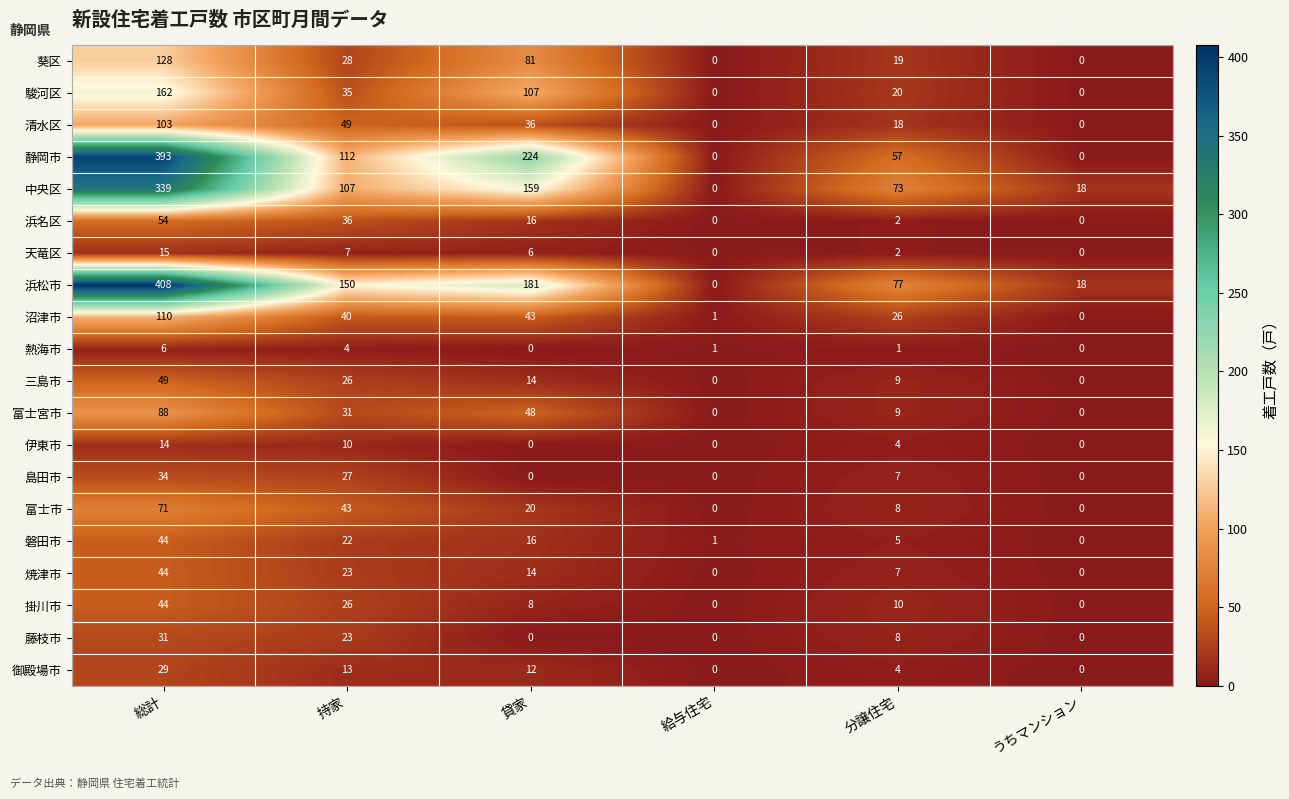

What is the difference between the second highest and minimum values in the 掛川市 series?

26